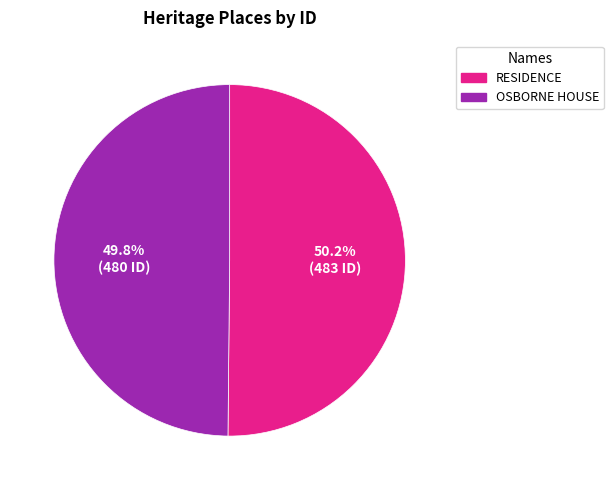

Approximately how many times larger is the value at OSBORNE HOUSE compared to RESIDENCE?

1.0